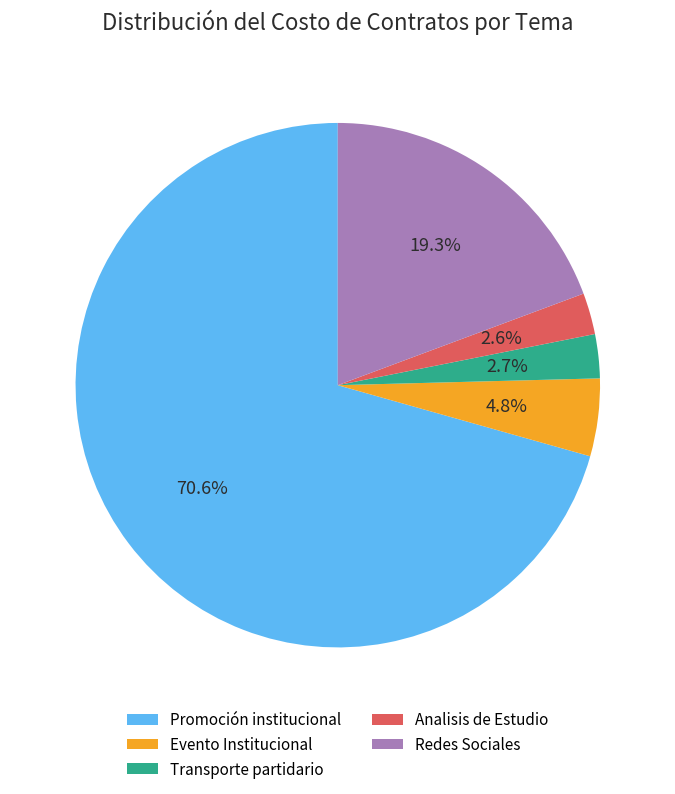

Which category accounts for the majority?

Promoción institucional